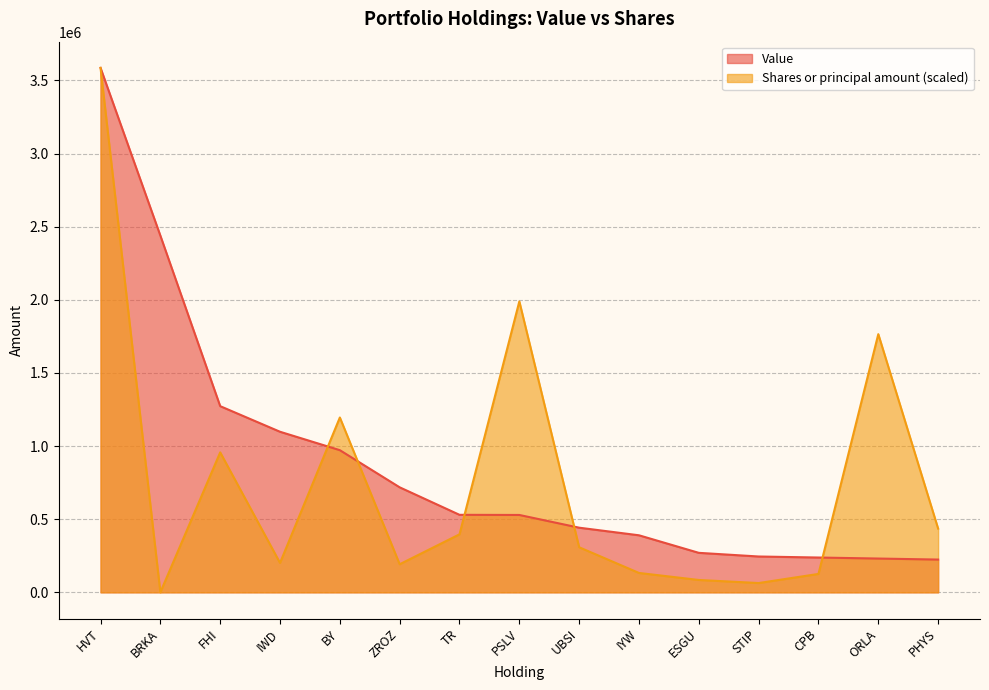

Reading right to left, extract all data points from this chart.

Value: PHYS=224000.0	ORLA=231000.0	CPB=238000.0	STIP=245000.0	ESGU=270000.0	IYW=390000.0	UBSI=442000.0	PSLV=529000.0	TR=530000.0	ZROZ=718000.0	BY=972000.0	IWD=1098000.0	FHI=1273000.0	BRKA=2439000.0	HVT=3586000.0
Shares or principal amount: PHYS=435798.6	ORLA=1765308.1	CPB=125833.7	STIP=63502.1	ESGU=84544.9	IYW=132482.8	UBSI=308221.7	PSLV=1989109.4	TR=396576.7	ZROZ=192000.4	BY=1195482.8	IWD=201114.8	FHI=957013.7	BRKA=149.4	HVT=3586000.0